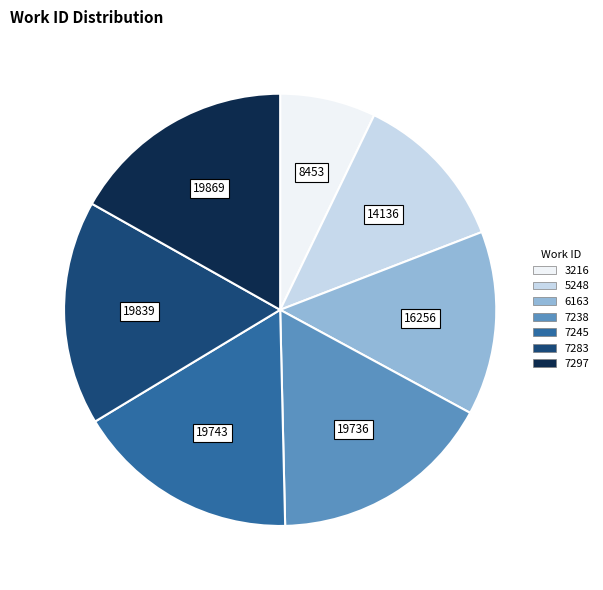

How many segments does this pie chart have?

7